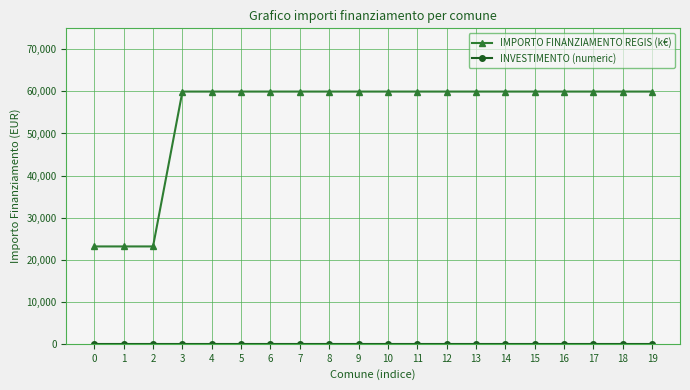

Which series has the largest range (max minus min)?

IMPORTO FINANZIAMENTO REGIS (k€)